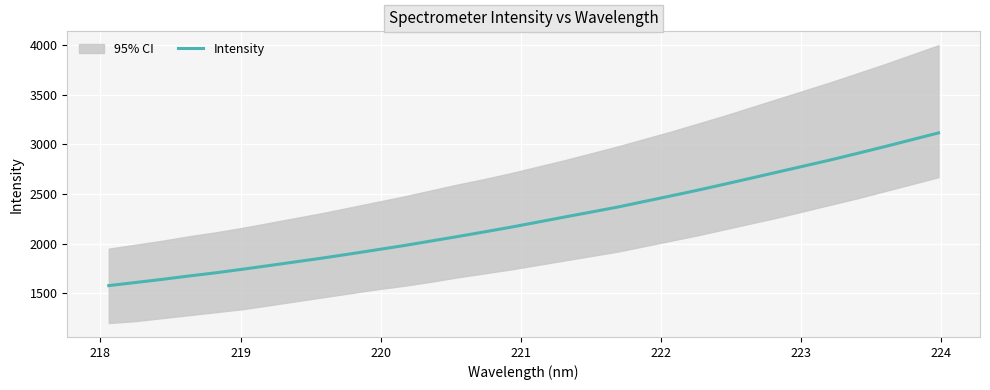

What is the difference between the second highest and minimum values?

1470.1